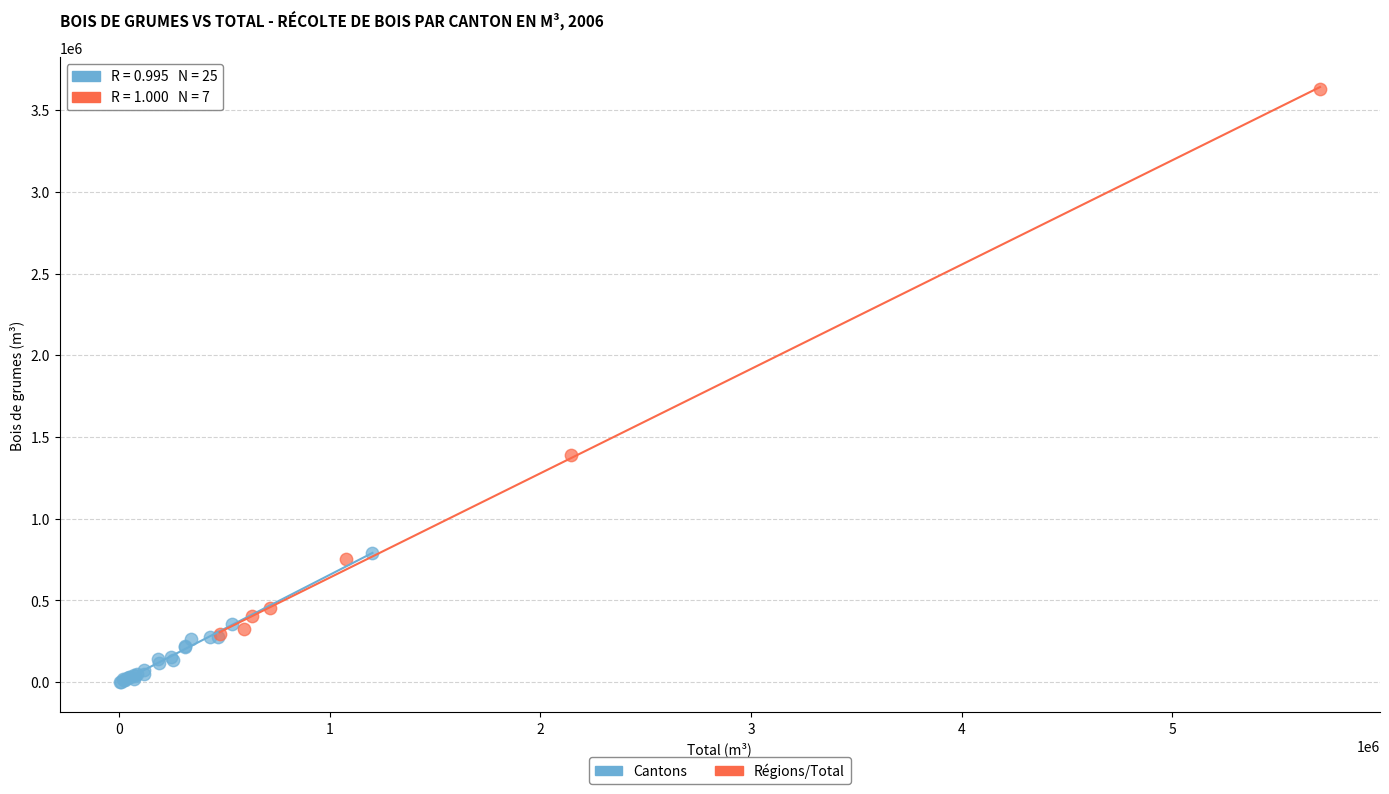

Which series has the largest Y range (max minus min)?

Régions/Total